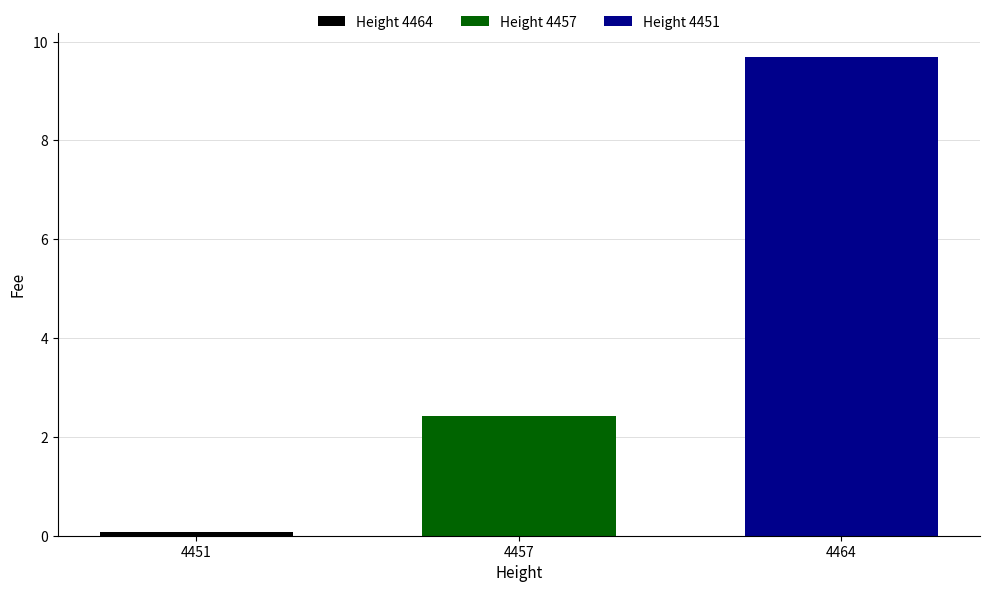

The chart shows a value of 0.8 at 4457. True or false?

False